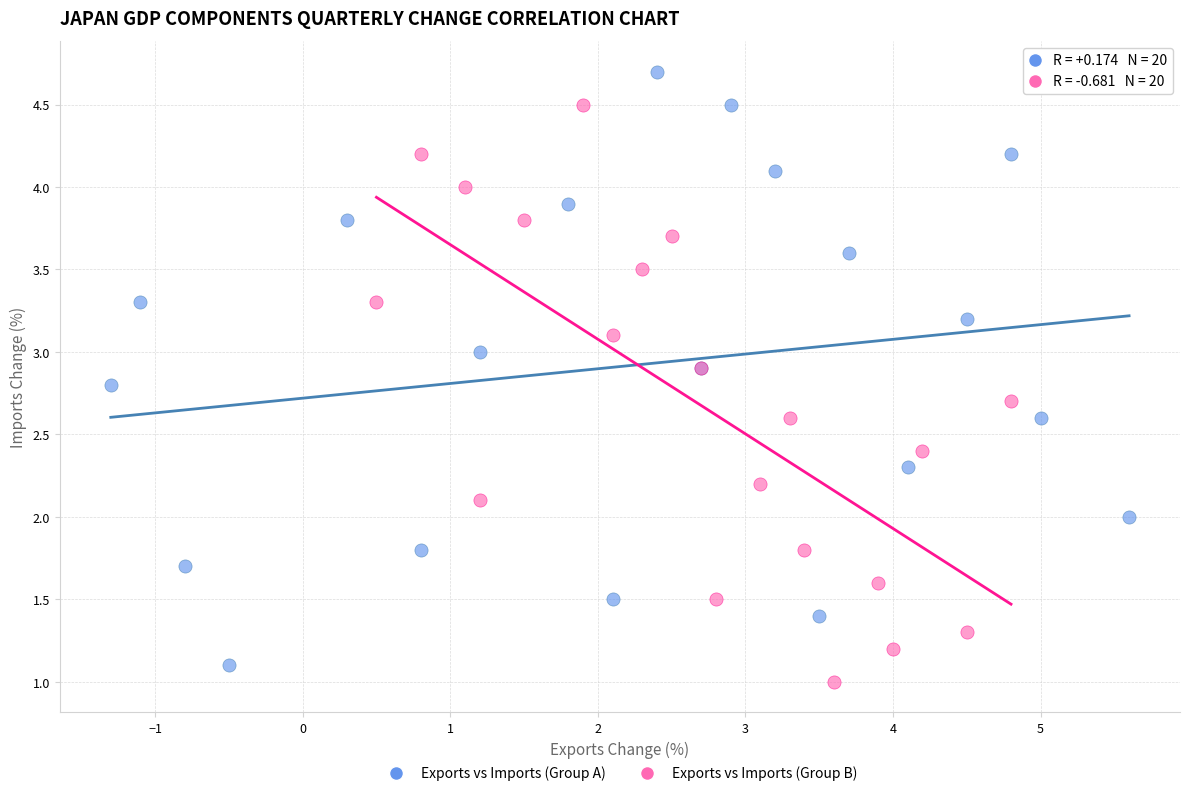

Which series contains the highest Y value?

Exports vs Imports (Group A)